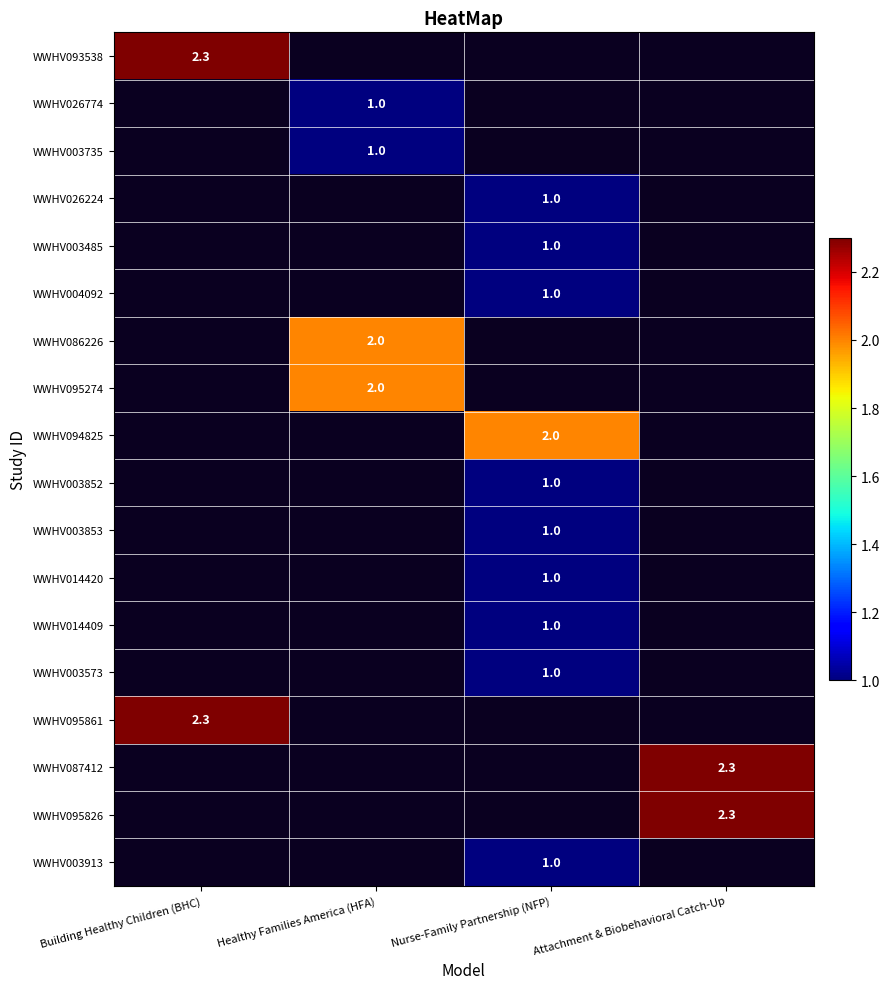

Which has a higher value, Nurse-Family Partnership (NFP) or Attachment & Biobehavioral Catch-Up?

Attachment & Biobehavioral Catch-Up